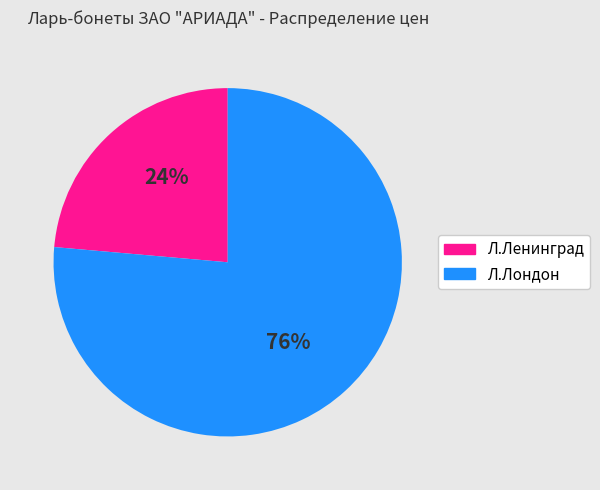

To the nearest percent, what is the average slice percentage?

50%